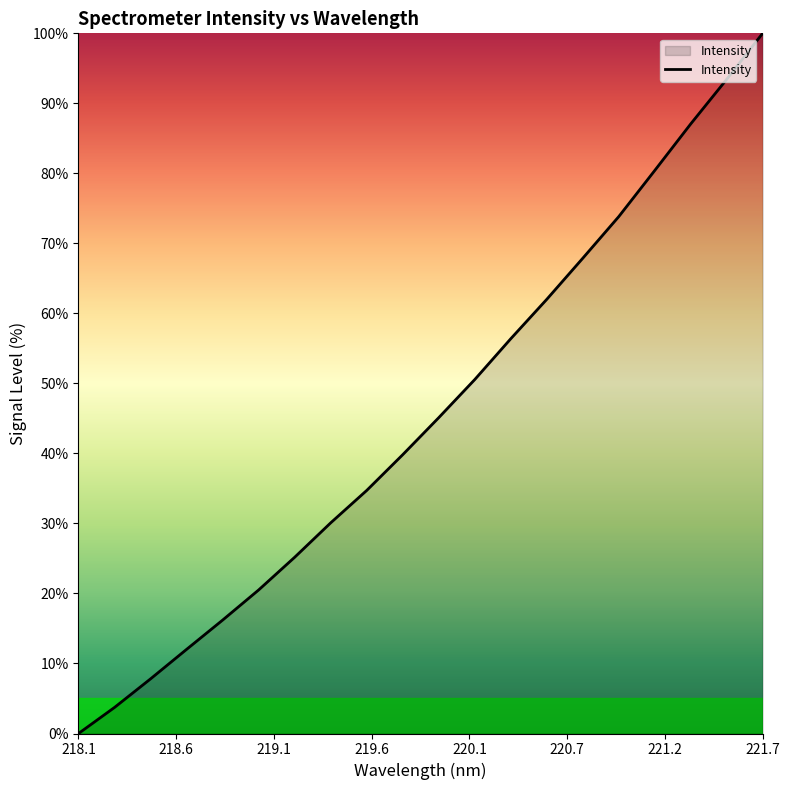

Reading right to left, list all the values displayed in this chart.

100.0	93.4	87.1	80.4	73.8	67.9	62.0	56.4	50.5	45.1	39.8	34.7	30.1	25.2	20.5	16.2	12.0	7.8	3.7	0.0